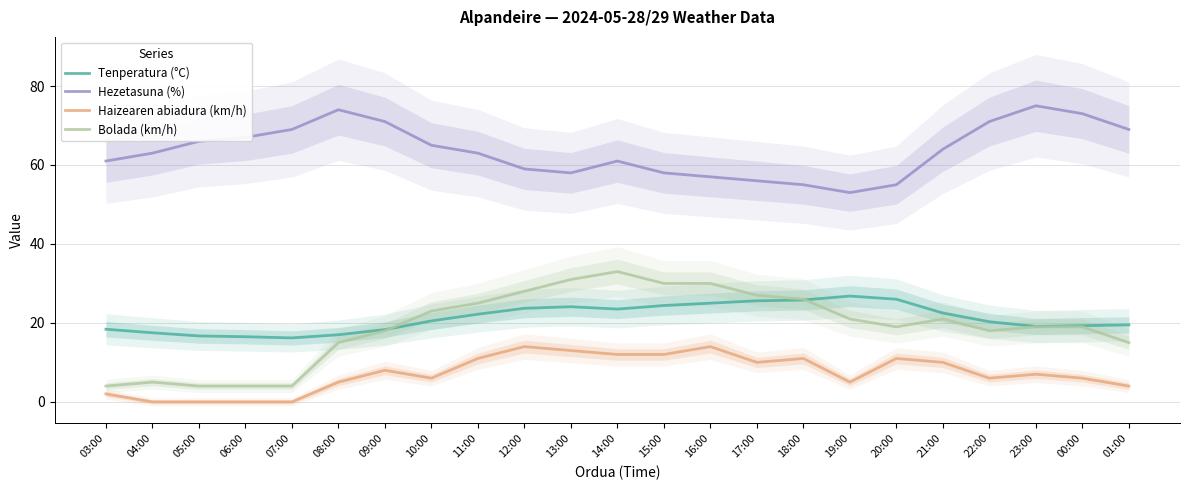

What are all the series names shown in the legend?

Tenperatura (°C), Hezetasuna (%), Haizearen abiadura (km/h), Bolada (km/h)